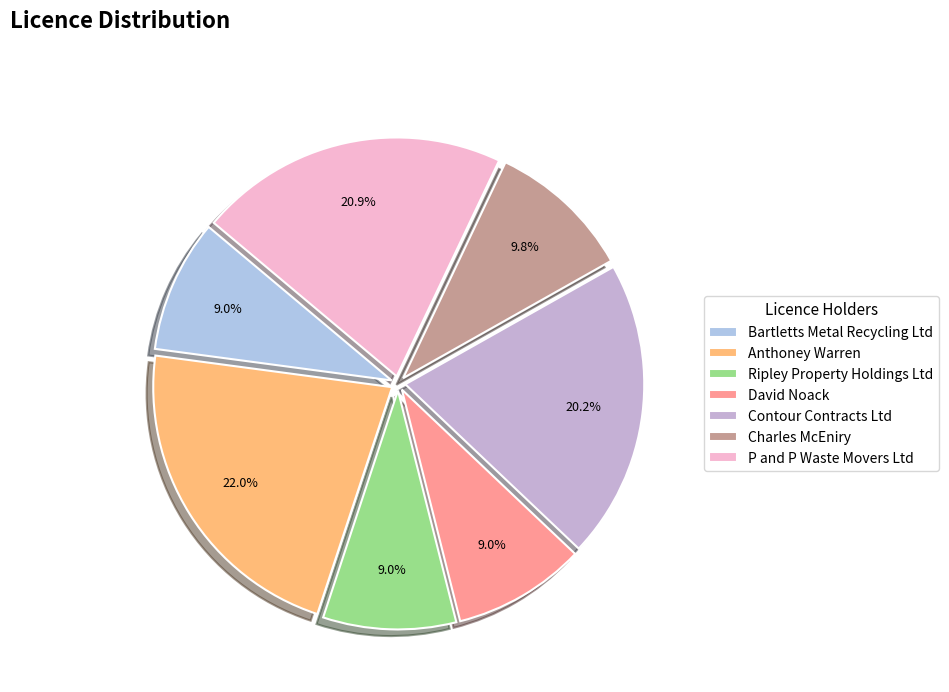

Which has a higher value, David Noack or Charles McEniry?

Charles McEniry